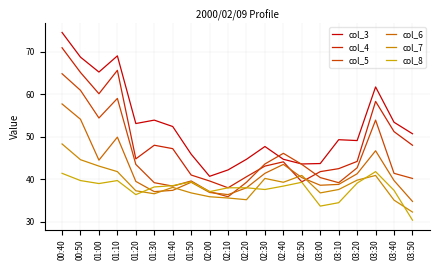

How many interior local valleys does the col_4 series have?

4